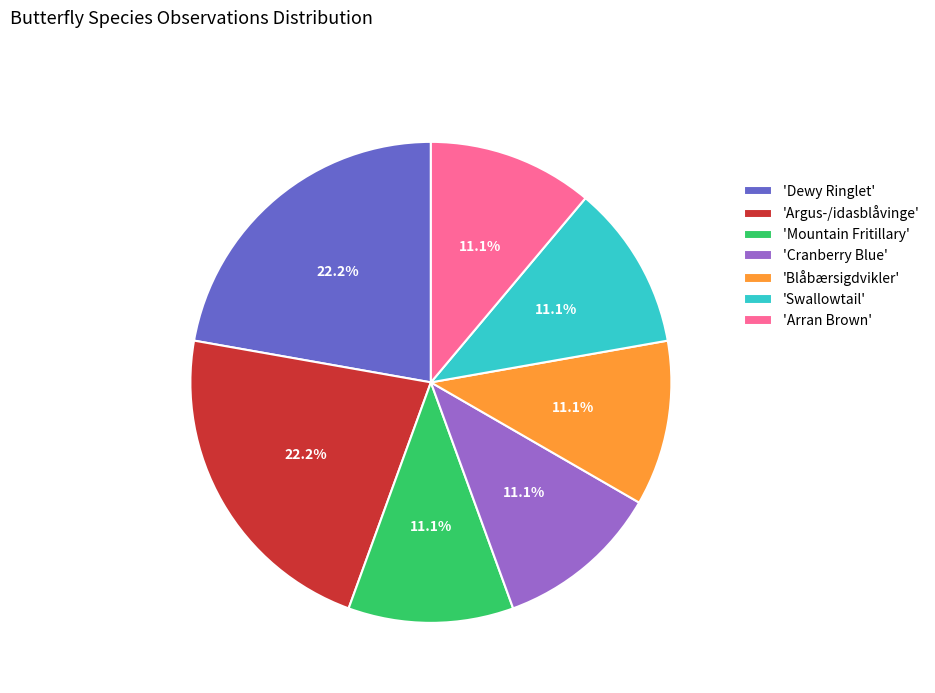

What portion of the pie excludes 'Mountain Fritillary'?

88.9%